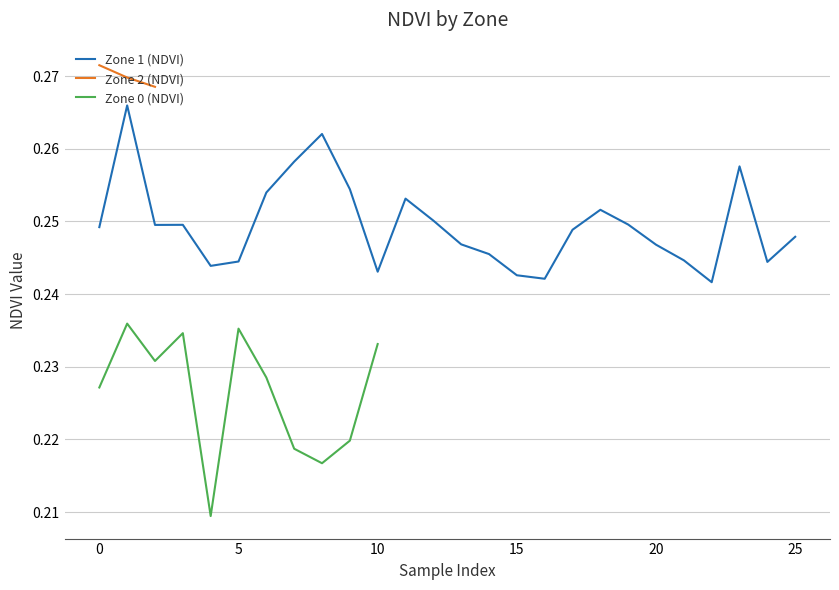

Where is the first local minimum for Zone 1 (NDVI)?

2